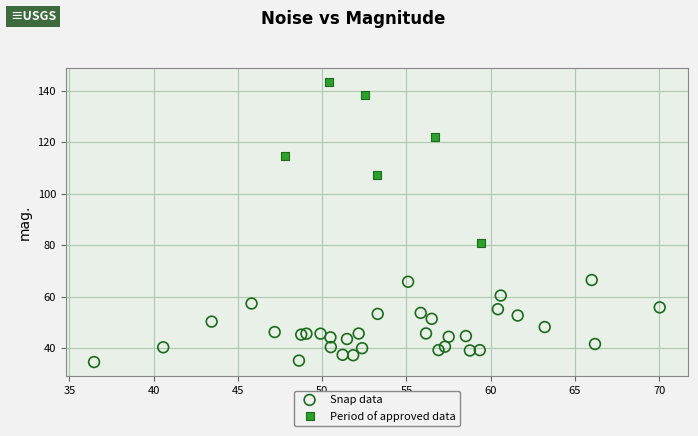

What are all the series names shown in the legend?

Snap data, Period of approved data